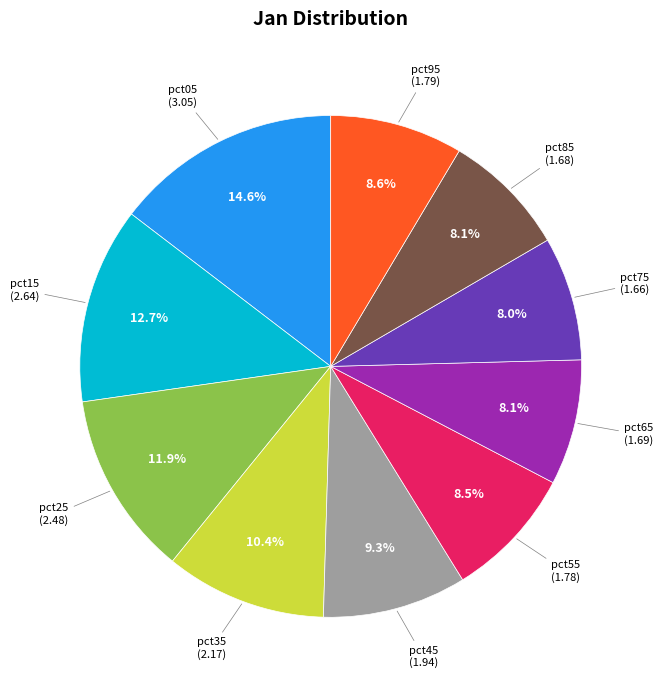

Is there a majority slice in this chart?

No